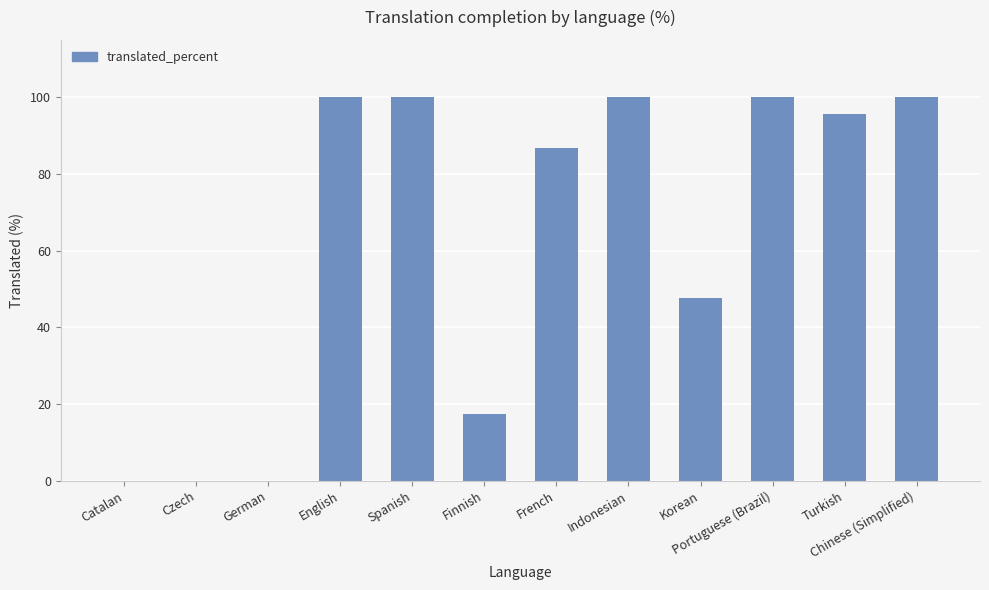

Are the bars horizontal?

No